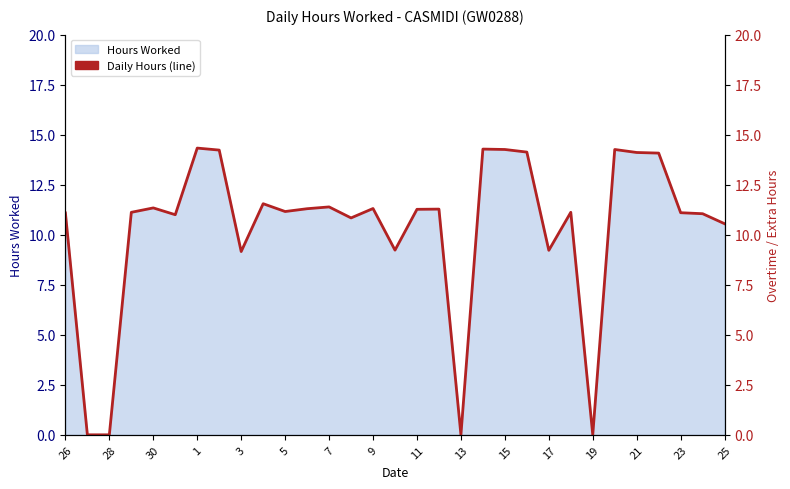

What is the sum of all values?

319.8